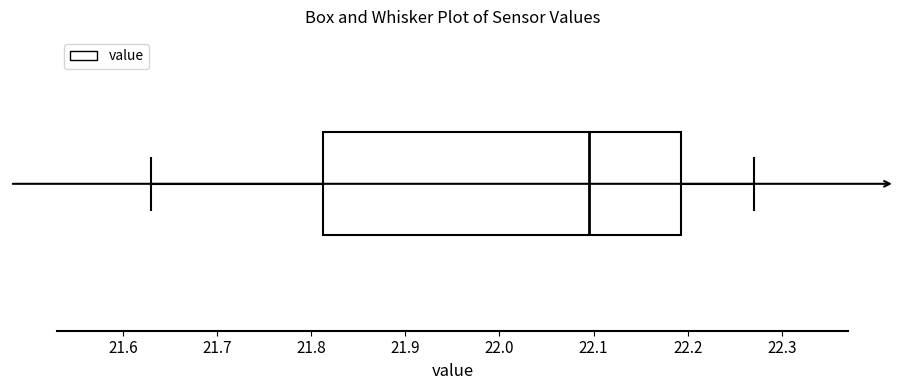

Read this box plot against the x-axis: the position of the median line, the range covered by the box, and the ends of both whiskers. The values are not printed on the chart, so give them approximately, as read against the axis.

median 22.10, box 21.81 to 22.19, whiskers 21.63 to 22.27